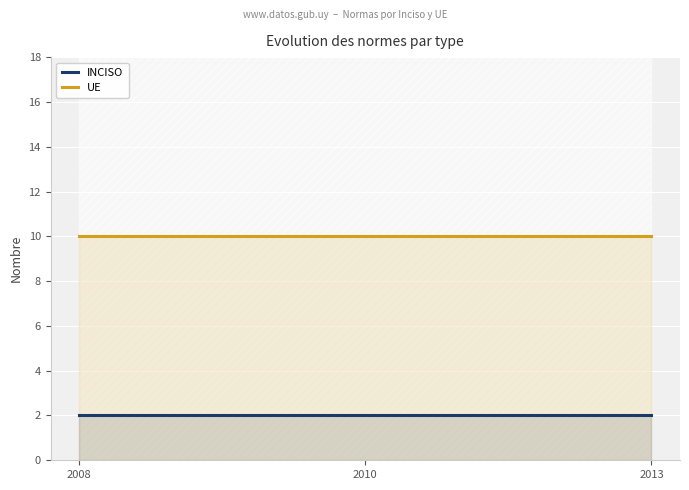

Rank the series at 2008 from highest to lowest value.

UE, INCISO